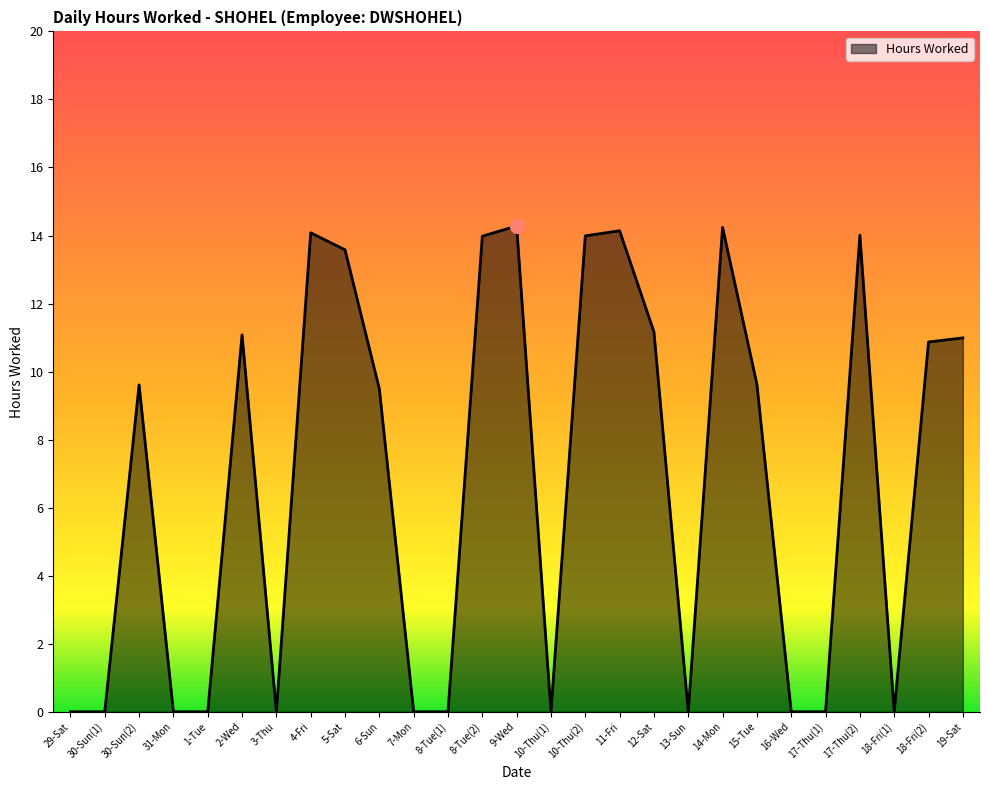

What is the ratio of the value at 5-Sat to the value at 11-Fri?

1.0